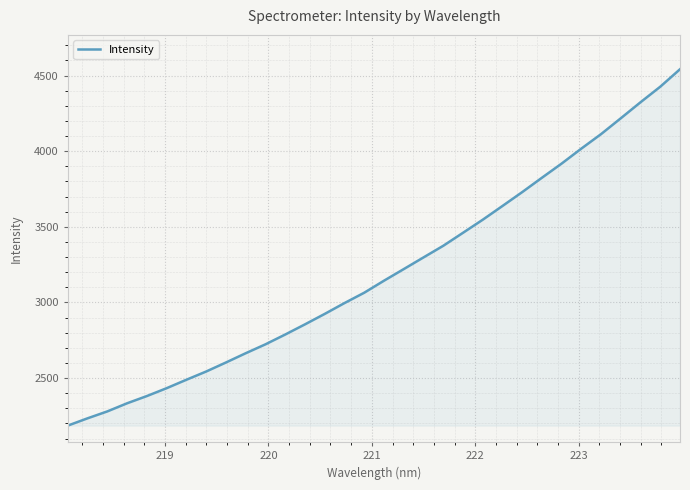

What is the smallest value displayed?

2185.7